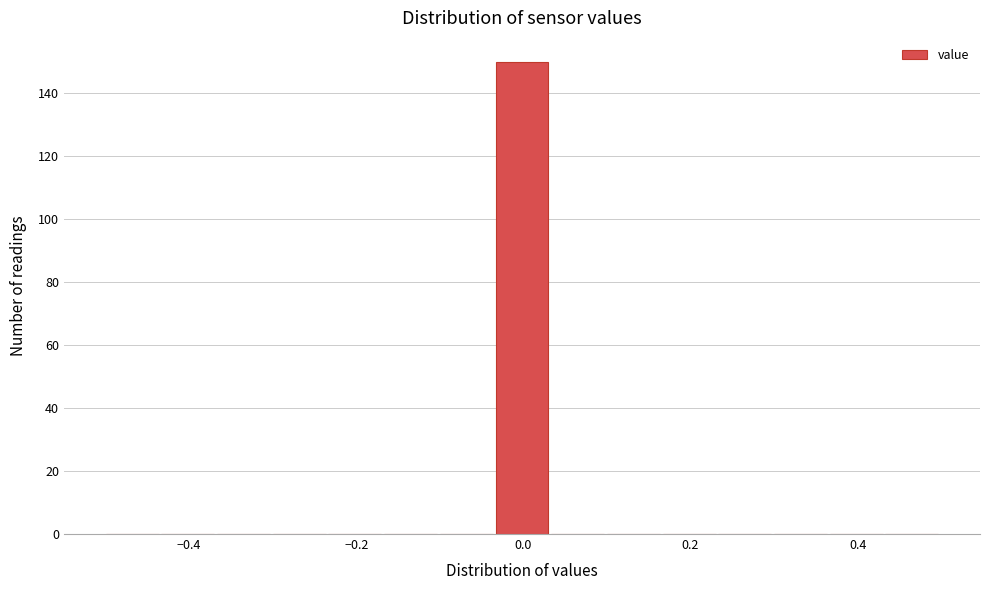

Around what value on the x-axis is the tallest bar? Give the approximate position of its centre, as read against the axis.

0.00